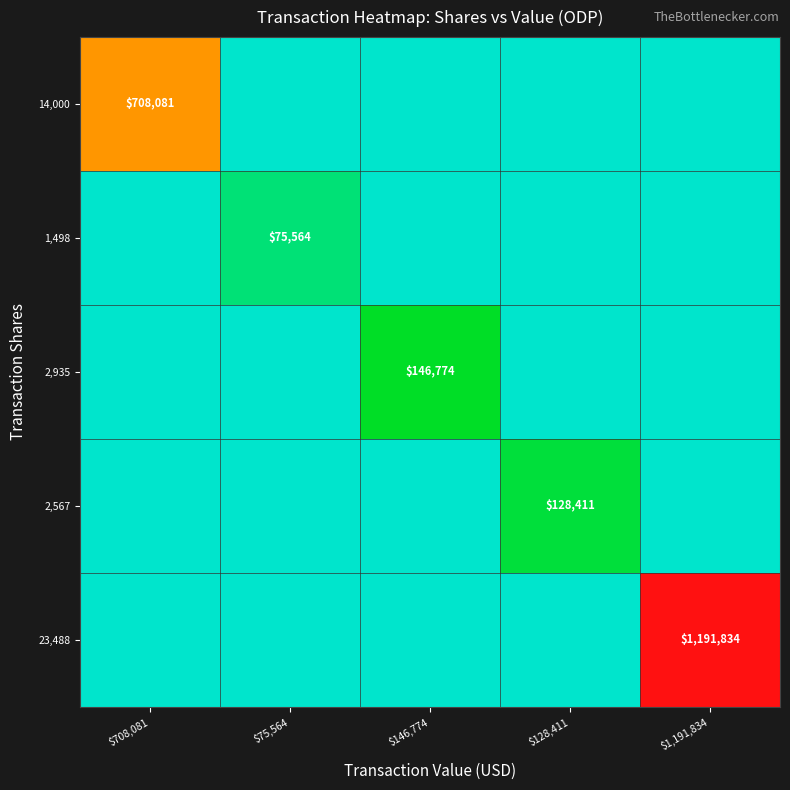

The value of 1,498 at $75,564 is 75564. True or false?

True